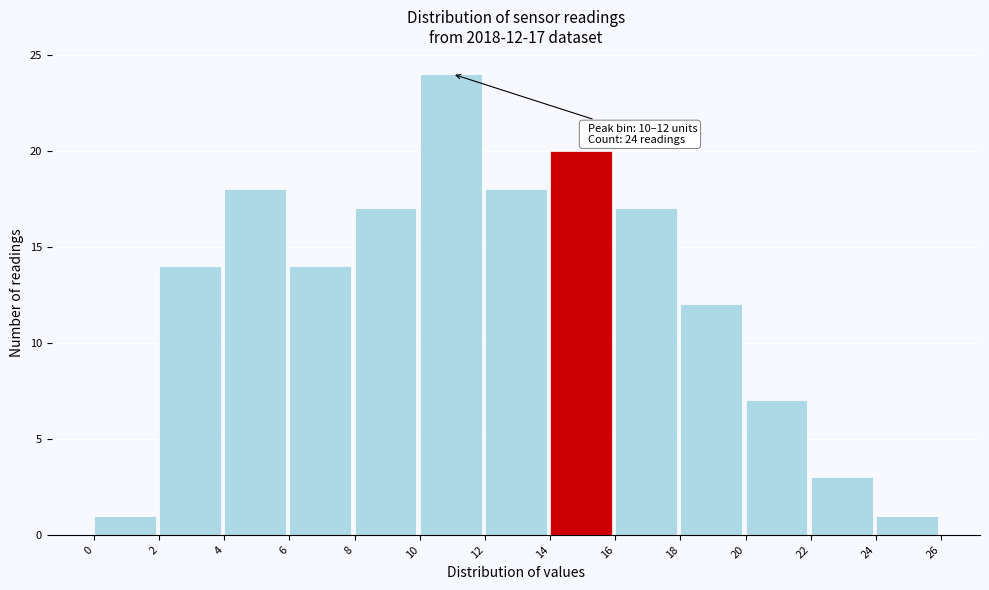

Which range on the x-axis has the tallest bar?

10 to 12